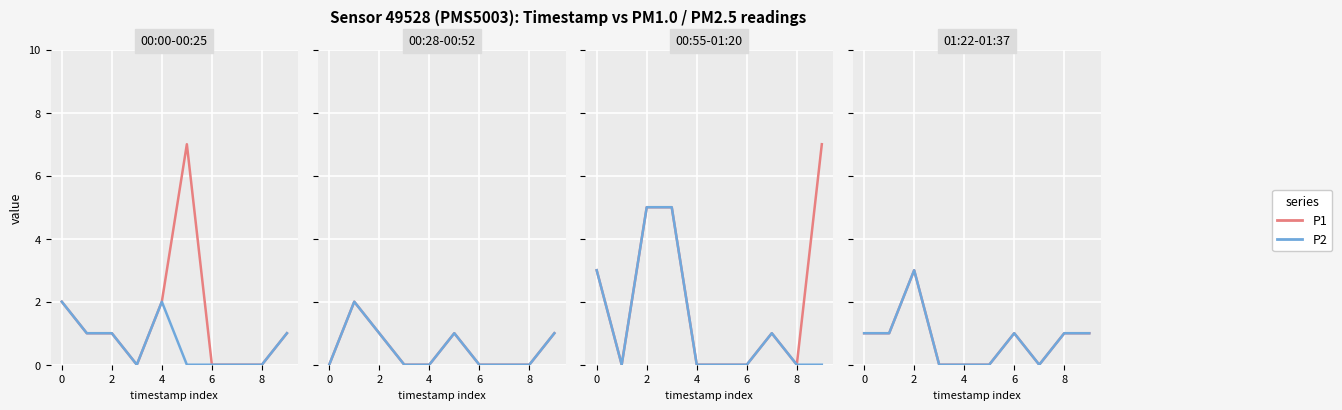

How many interior local peaks does the P2 series have?

2